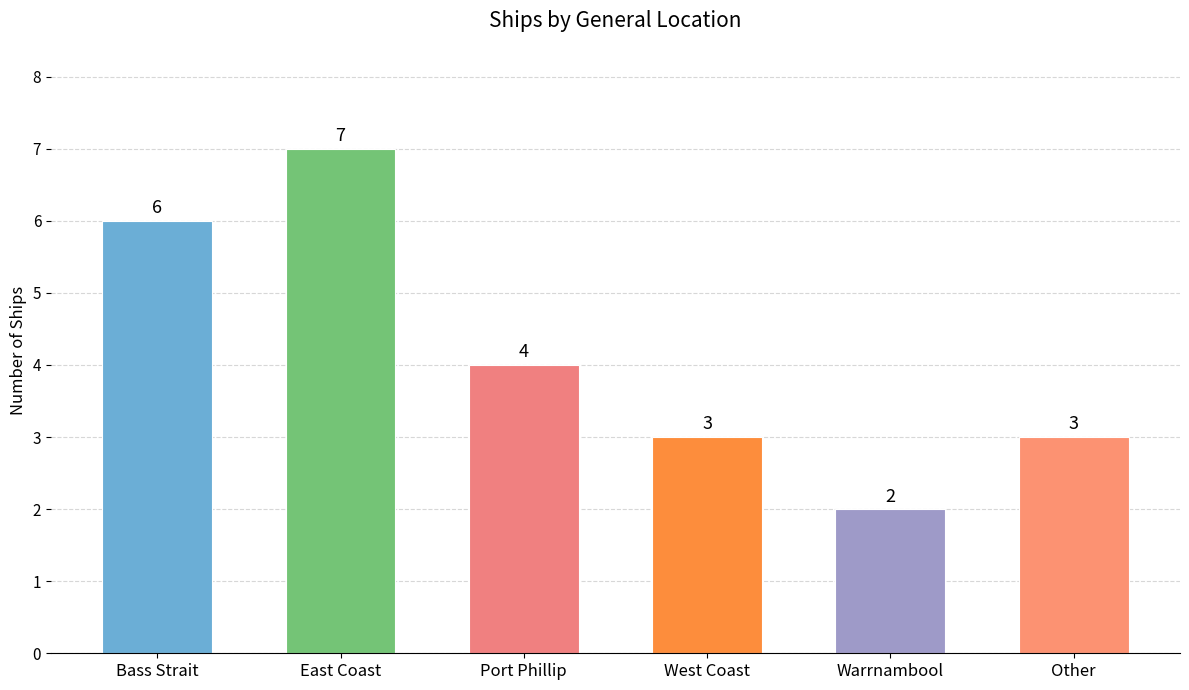

Reading left to right, what are all the values shown in this chart?

Bass Strait=6	East Coast=7	Port Phillip=4	West Coast=3	Warrnambool=2	Other=3